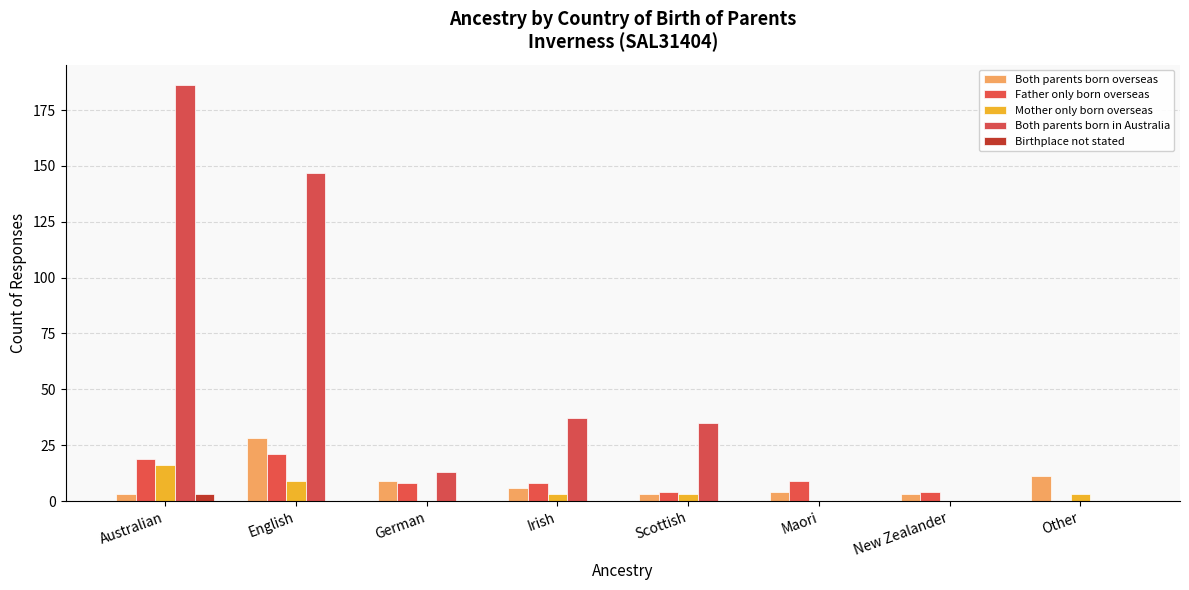

Reading left to right, extract all data points from this chart.

Both parents born overseas: 3	28	9	6	3	4	3	11
Father only born overseas: 19	21	8	8	4	9	4	0
Mother only born overseas: 16	9	0	3	3	0	0	3
Both parents born in Australia: 186	147	13	37	35	0	0	0
Birthplace not stated: 3	0	0	0	0	0	0	0